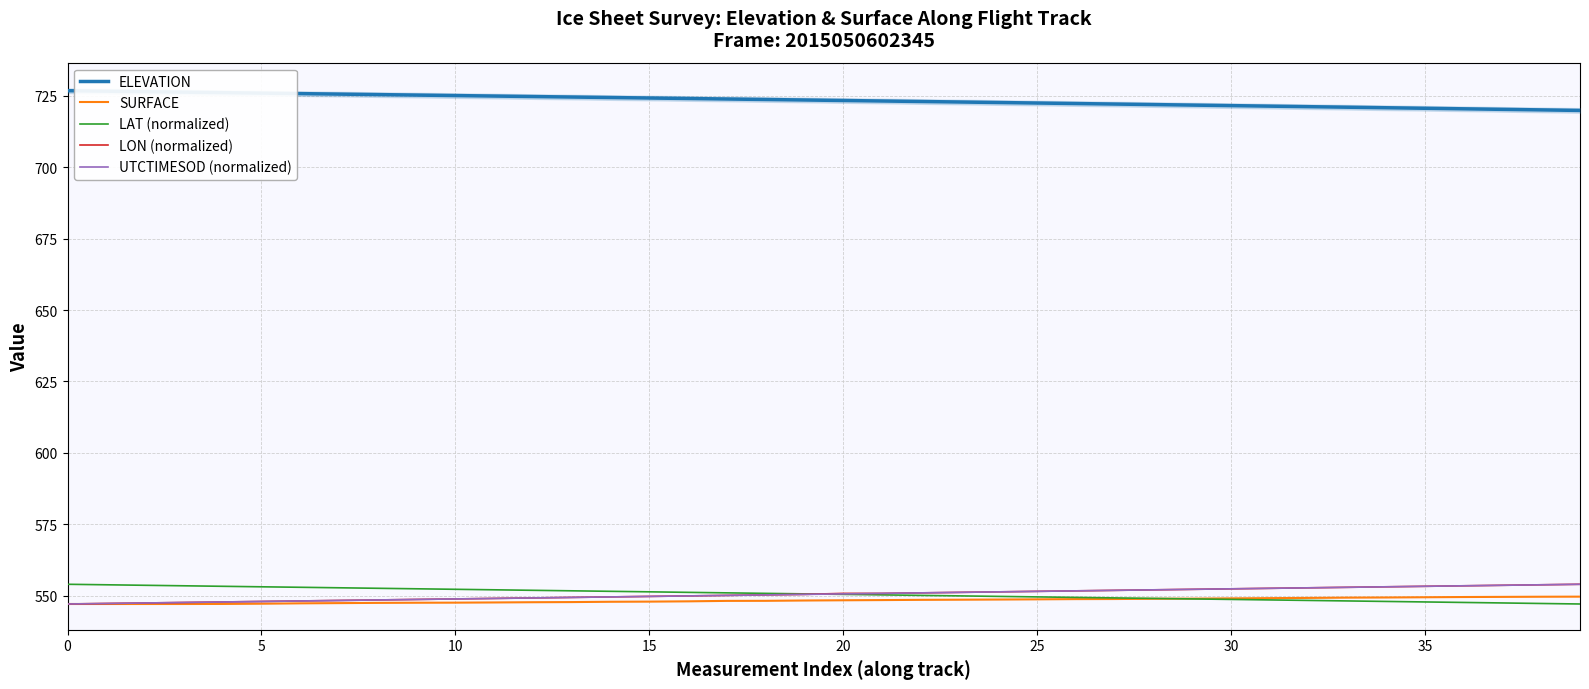

True or false: LAT (normalized) has a value of 731.4 at 35.

False